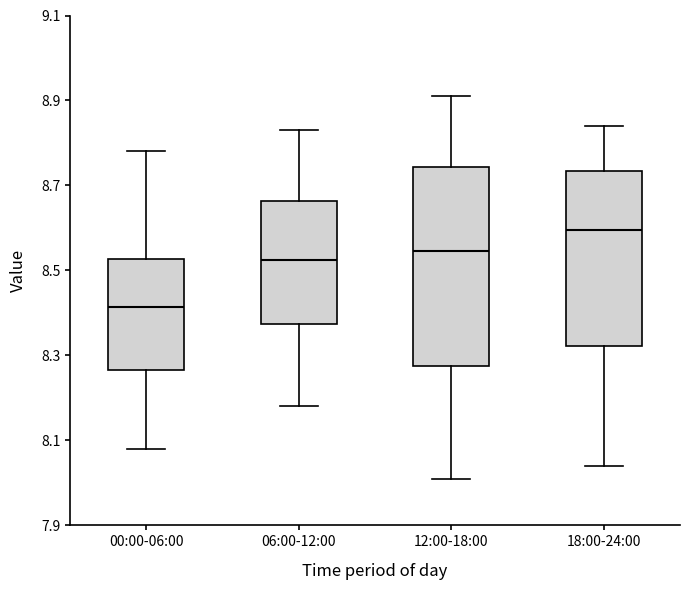

Where is the lower edge of the box for 18:00-24:00 on the y-axis? The values are not printed on the chart, so give them approximately, as read against the axis.

8.32